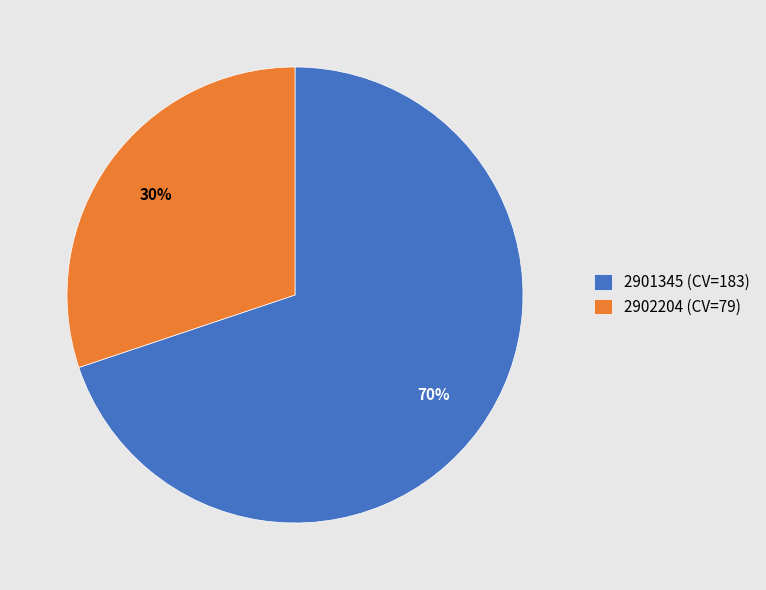

Is the sum of 2902204 (CV=79) and 2901345 (CV=183) greater than half?

Yes